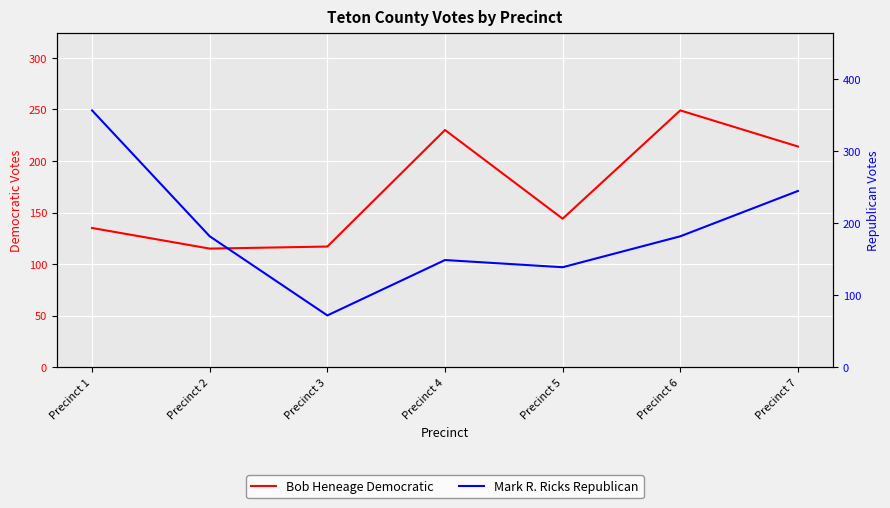

What is the approximate value of Bob Heneage Democratic at Precinct 5, to the nearest 5?

145